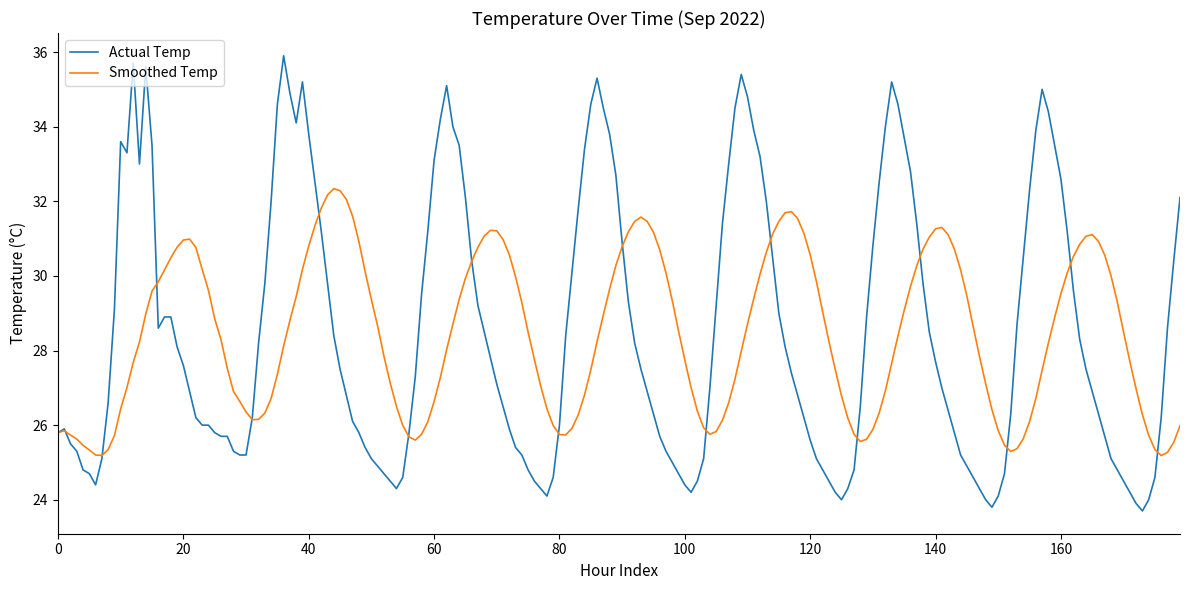

What is the highest value of the Smoothed Temp series?

32.3